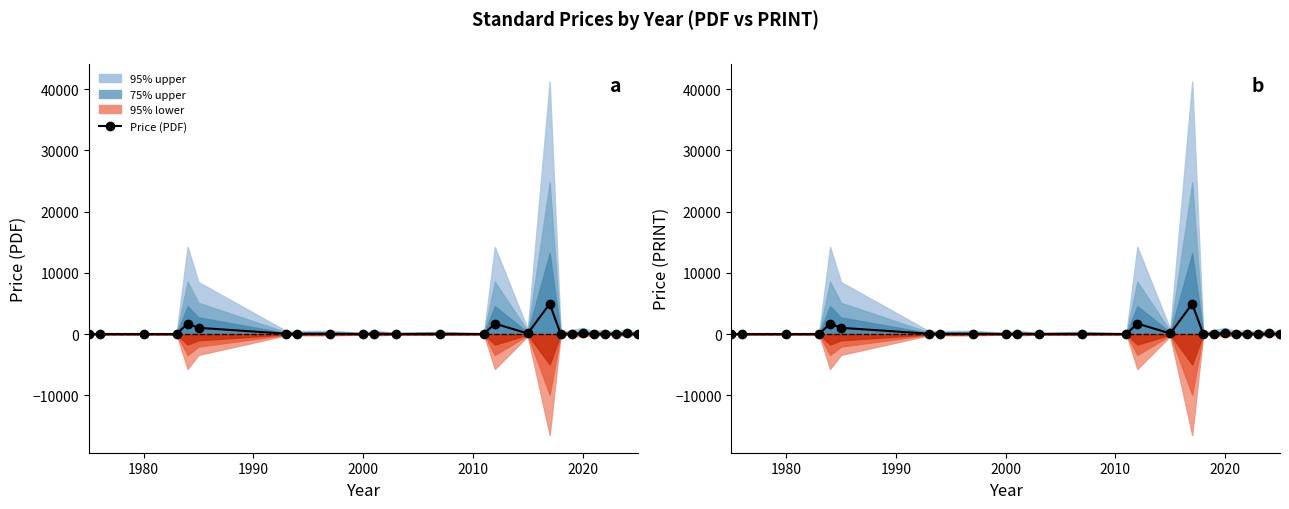

Is the value of Price (PRINT) at 22 greater than the value of Price (PDF) at 1980?

Yes